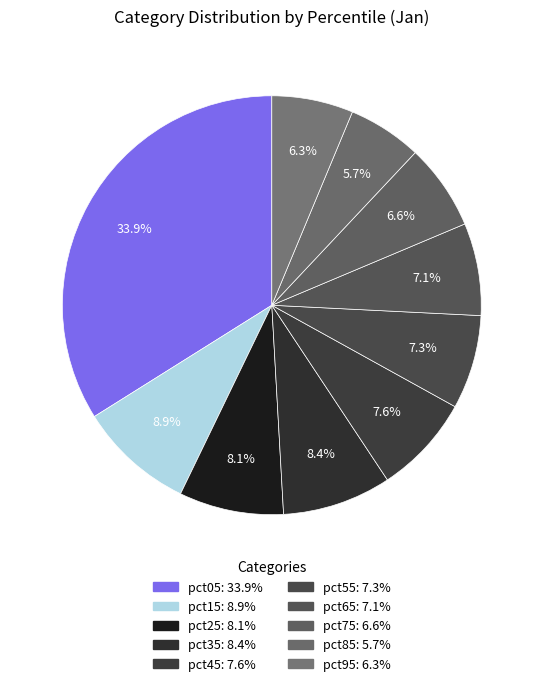

What percentage is the pct45 slice, to the nearest percent?

8%